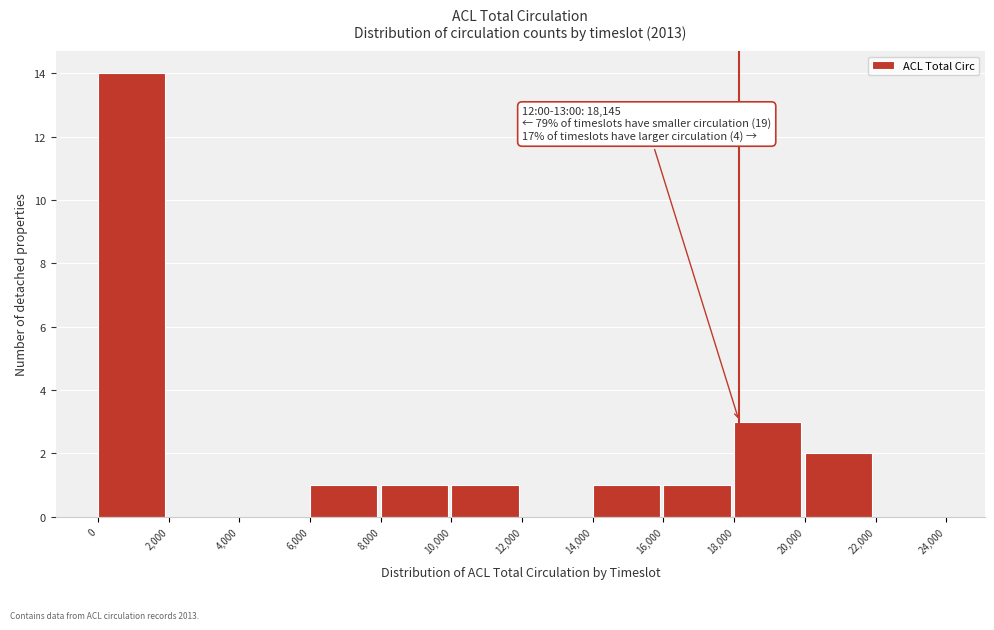

Which range on the x-axis has the tallest bar?

0 to 2,000